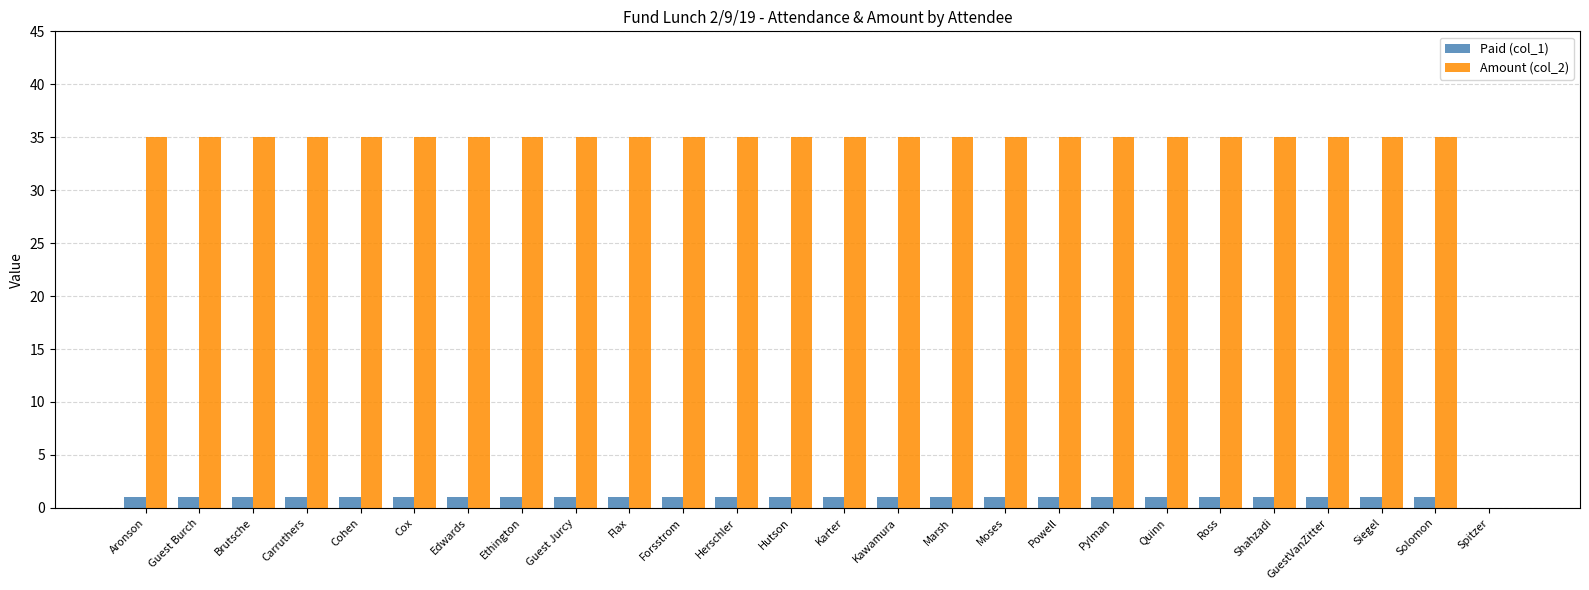

Reading left to right, extract all data points from this chart.

Paid (col_1): 1	1	1	1	1	1	1	1	1	1	1	1	1	1	1	1	1	1	1	1	1	1	1	1	1	0
Amount (col_2): 35	35	35	35	35	35	35	35	35	35	35	35	35	35	35	35	35	35	35	35	35	35	35	35	35	0